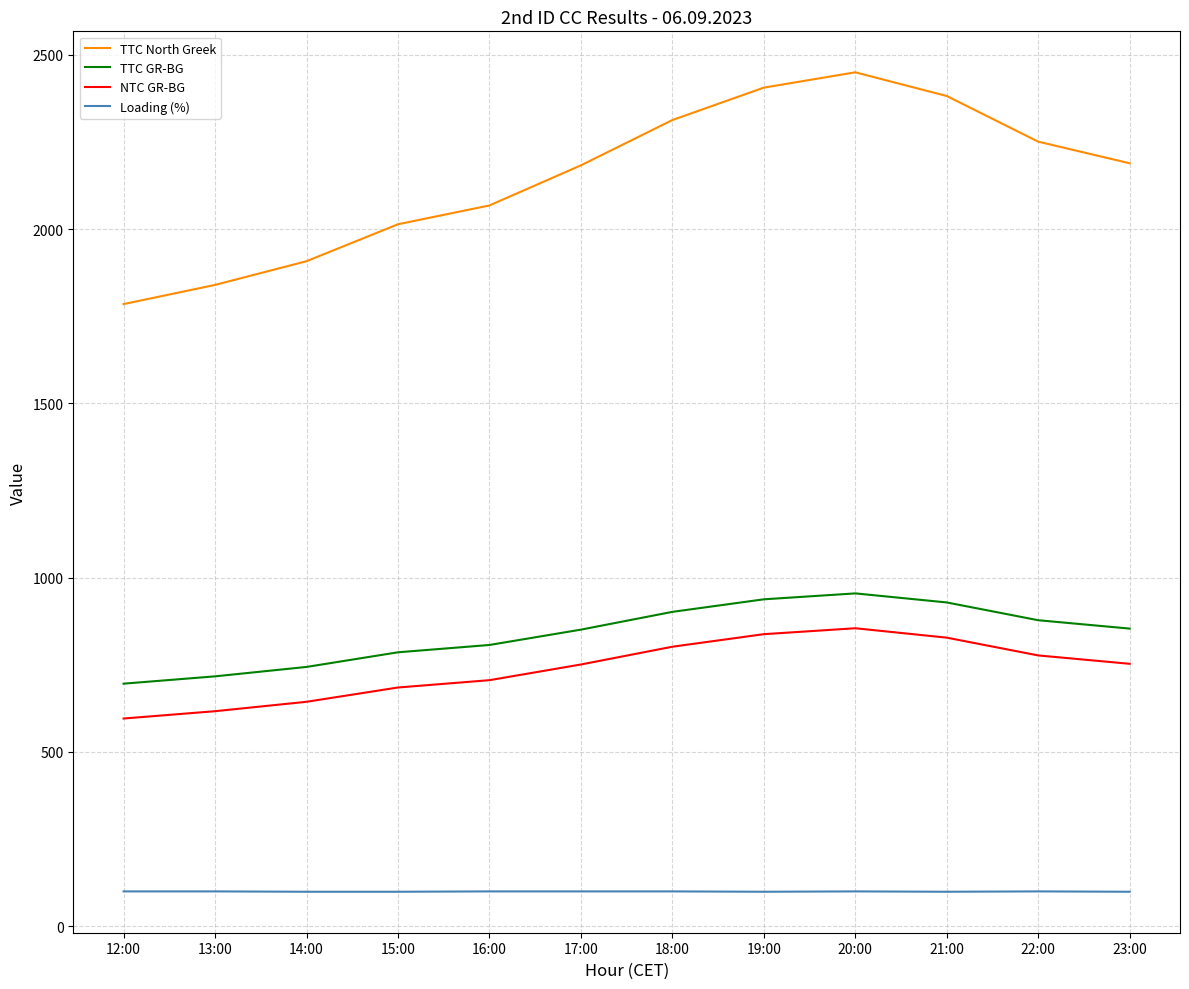

True or false: Loading (%) and TTC North Greek intersect in this chart.

False